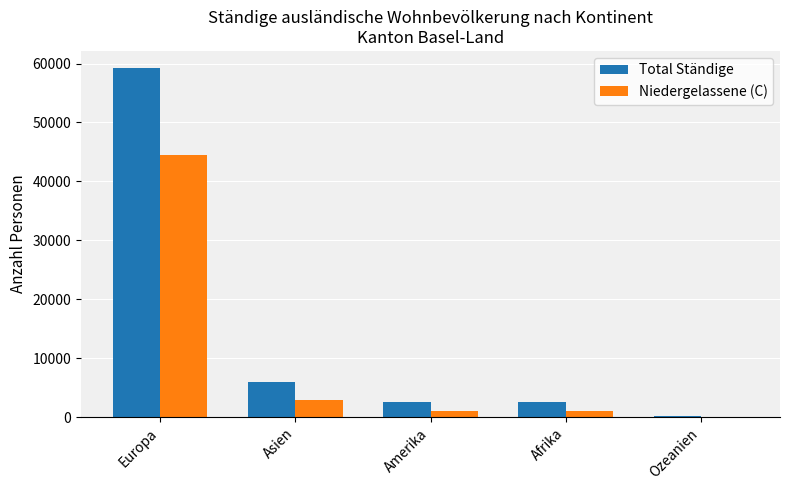

What is the total value across all series at Afrika?

3577